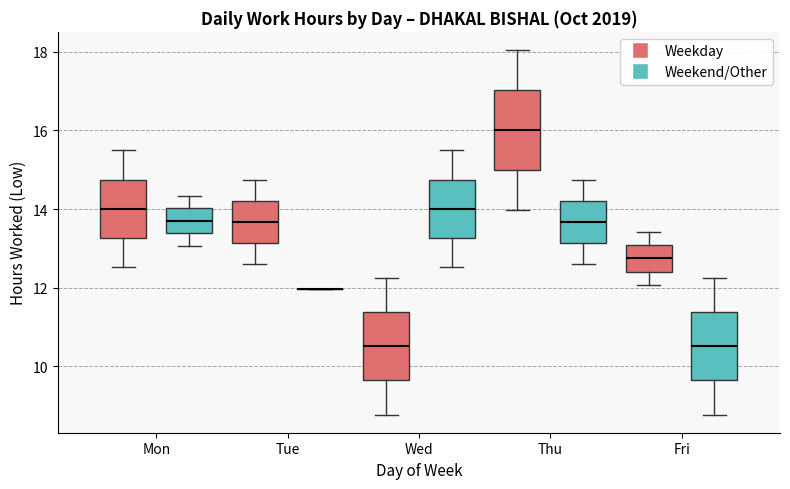

Reading left to right, read every box against the y-axis: the position of its median line, the range the box covers, and the ends of its whiskers. The values are not printed on the chart, so give them approximately, as read against the axis.

Mon (Weekday): median 14.0, box 13.2 to 14.8, whiskers 12.6 to 15.4
Mon (Weekend/Other): median 13.8, box 13.4 to 14.0, whiskers 13.0 to 14.4
Tue (Weekday): median 13.6, box 13.2 to 14.2, whiskers 12.6 to 14.8
Tue (Weekend/Other): box collapsed to a line at 12.0, whiskers 12.0 to 12.0
Wed (Weekday): median 10.6, box 9.6 to 11.4, whiskers 8.8 to 12.2
Wed (Weekend/Other): median 14.0, box 13.2 to 14.8, whiskers 12.6 to 15.4
Thu (Weekday): median 16.0, box 15.0 to 17.0, whiskers 14.0 to 18.0
Thu (Weekend/Other): median 13.6, box 13.2 to 14.2, whiskers 12.6 to 14.8
Fri (Weekday): median 12.8, box 12.4 to 13.0, whiskers 12.0 to 13.4
Fri (Weekend/Other): median 10.6, box 9.6 to 11.4, whiskers 8.8 to 12.2